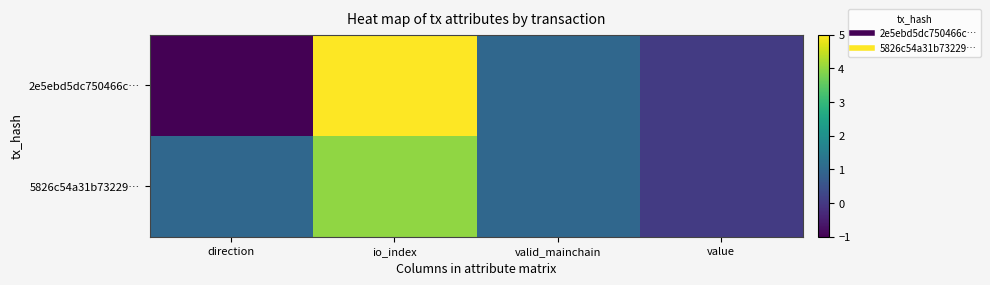

Reading left to right, extract all data points from this chart.

2e5ebd5dc750466c…: direction=-1.0	io_index=5.0	valid_mainchain=1.0	value=0.0
5826c54a31b73229…: direction=1.0	io_index=4.0	valid_mainchain=1.0	value=0.0